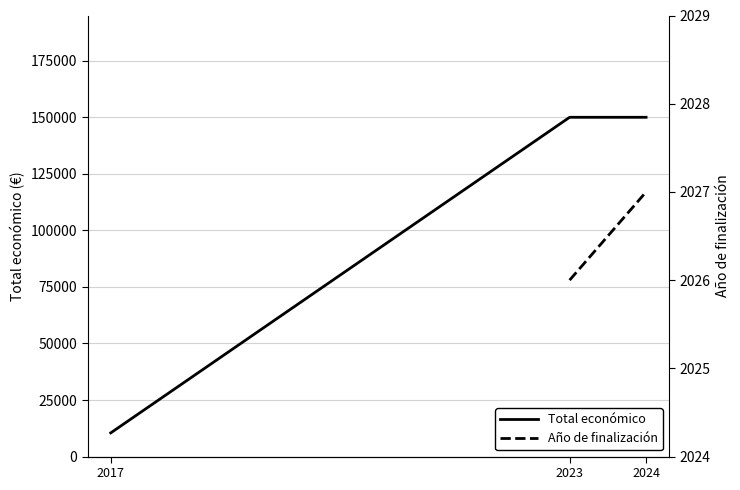

Is this an area chart (filled region under the line)?

No